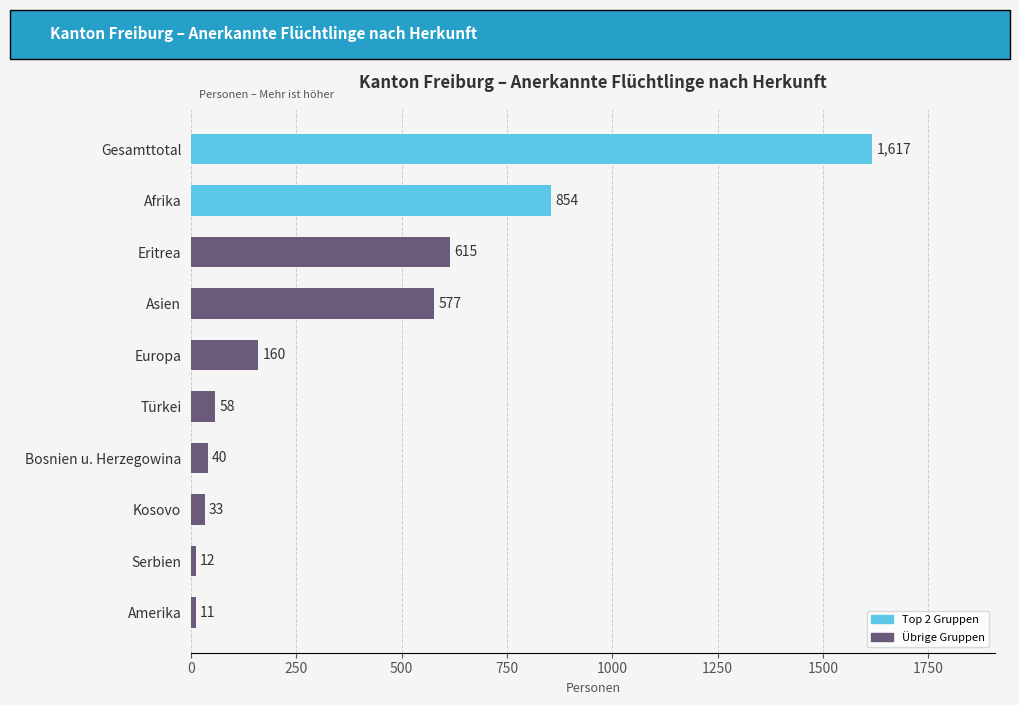

Are the bars grouped side by side (vs. stacked)?

No